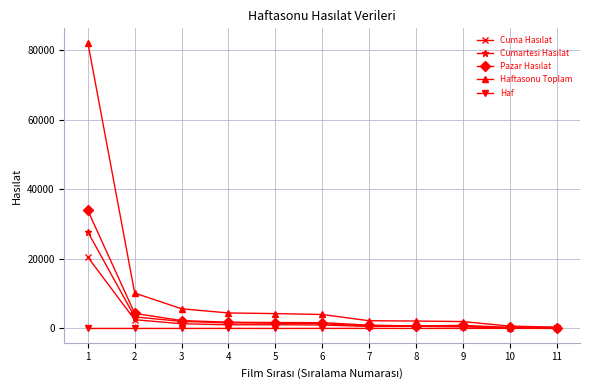

Between 1 and 9, which series saw the biggest shift?

Haftasonu Toplam